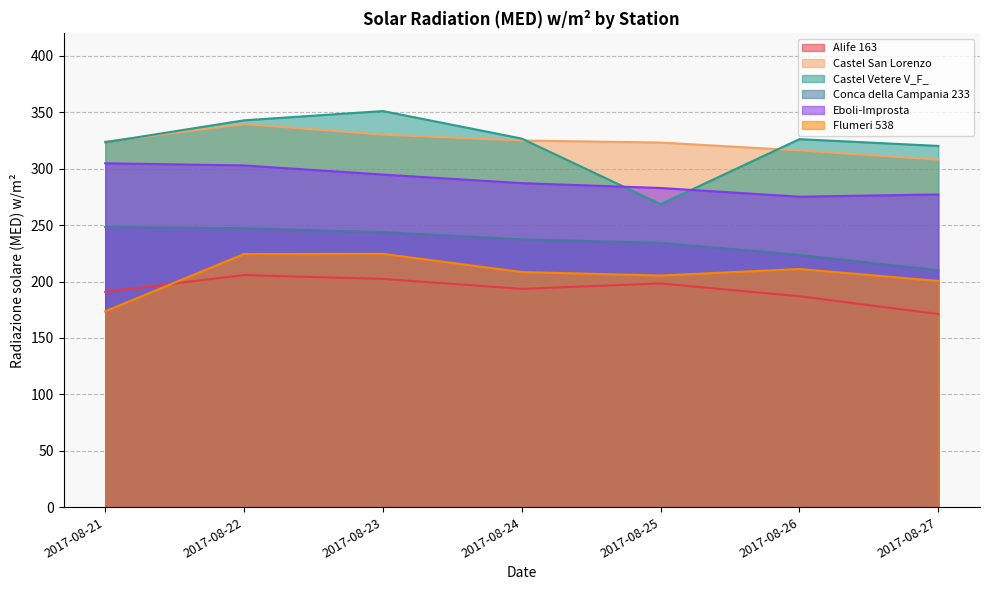

How many intersections are there between Castel Vetere V_F_ and Castel San Lorenzo?

3